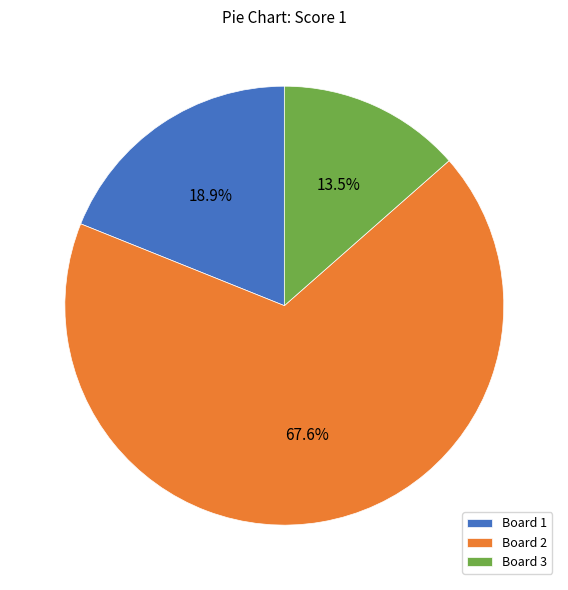

Is the sum of Board 2 and Board 1 greater than half?

Yes